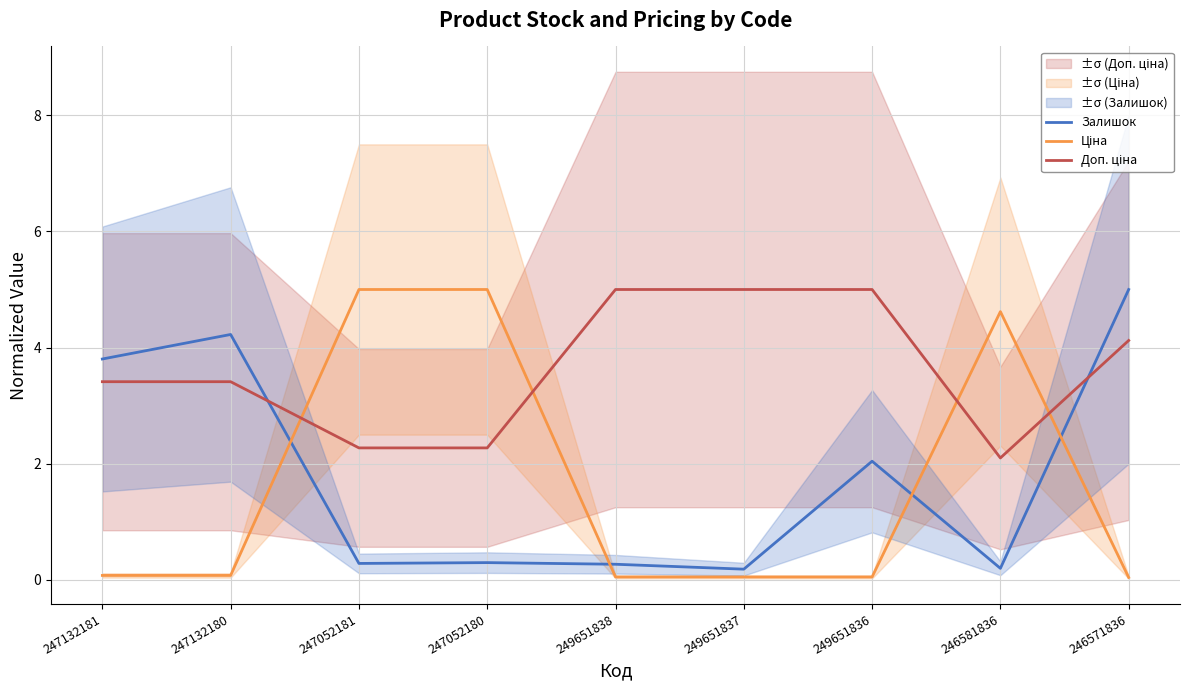

What is the value of the Доп. ціна point at the 8th from the left?

2.1